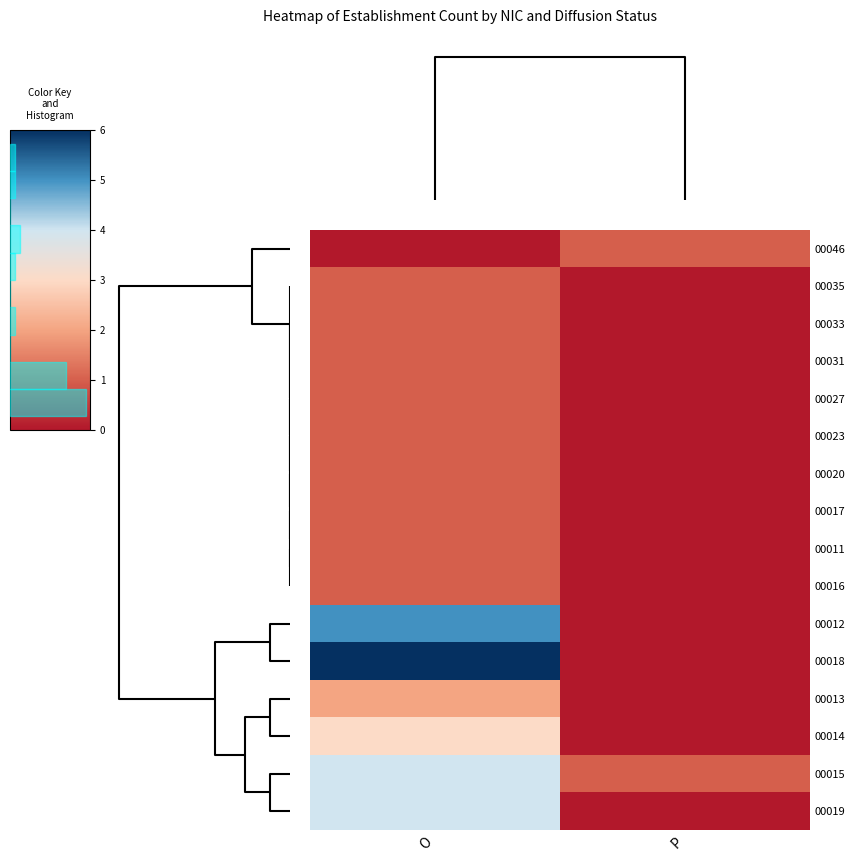

Reading left to right, list all the values displayed in this chart.

00046: O=0	P=1
00035: O=1	P=0
00033: O=1	P=0
00031: O=1	P=0
00027: O=1	P=0
00023: O=1	P=0
00020: O=1	P=0
00017: O=1	P=0
00011: O=1	P=0
00016: O=1	P=0
00012: O=5	P=0
00018: O=6	P=0
00013: O=2	P=0
00014: O=3	P=0
00015: O=4	P=1
00019: O=4	P=0